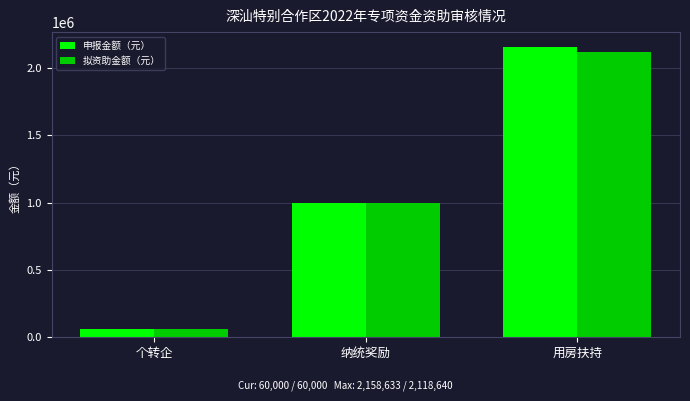

The value of 申报金额（元） at 个转企 is 60000.0. True or false?

True